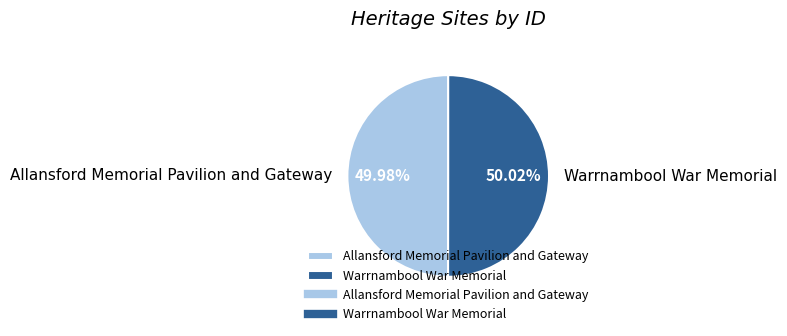

What is the ratio of the value at Warrnambool War Memorial to the value at Allansford Memorial Pavilion and Gateway?

1.0